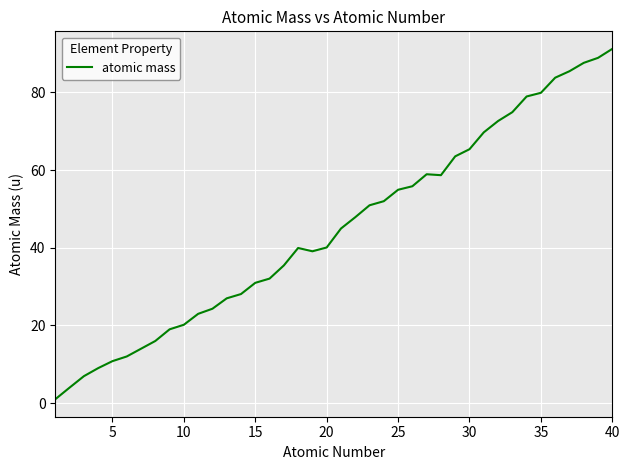

Does the chart have visible grid lines?

Yes